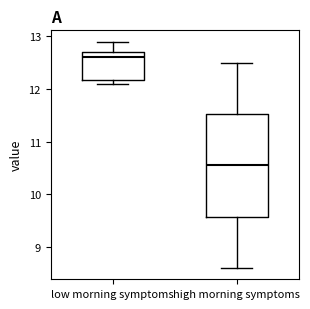

Which box is the tallest, from its lower edge to its upper edge?

high morning symptoms